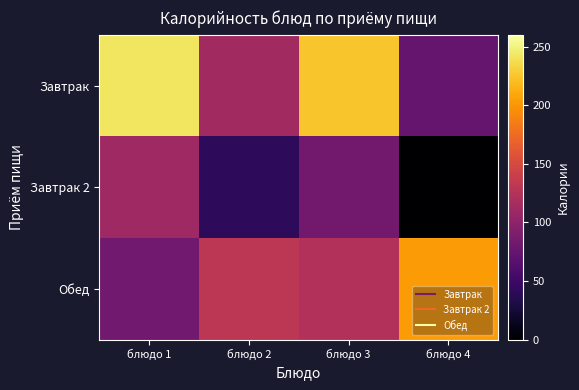

What is the total value across all series at блюдо 1?

435